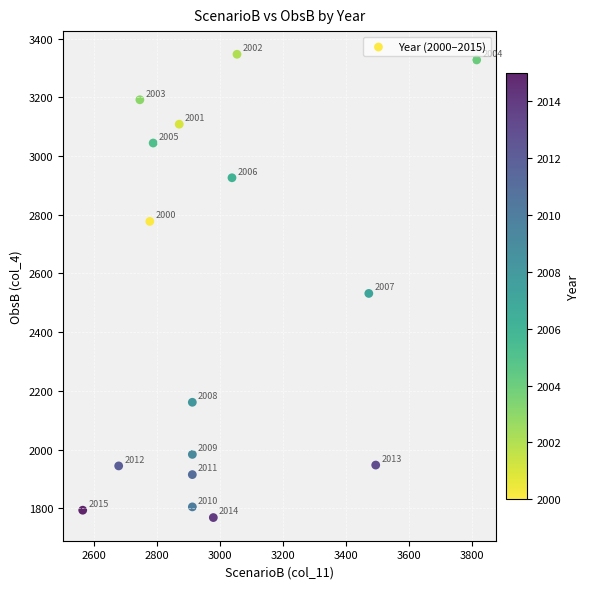

What is the range of X values (max minus min)?

1251.5